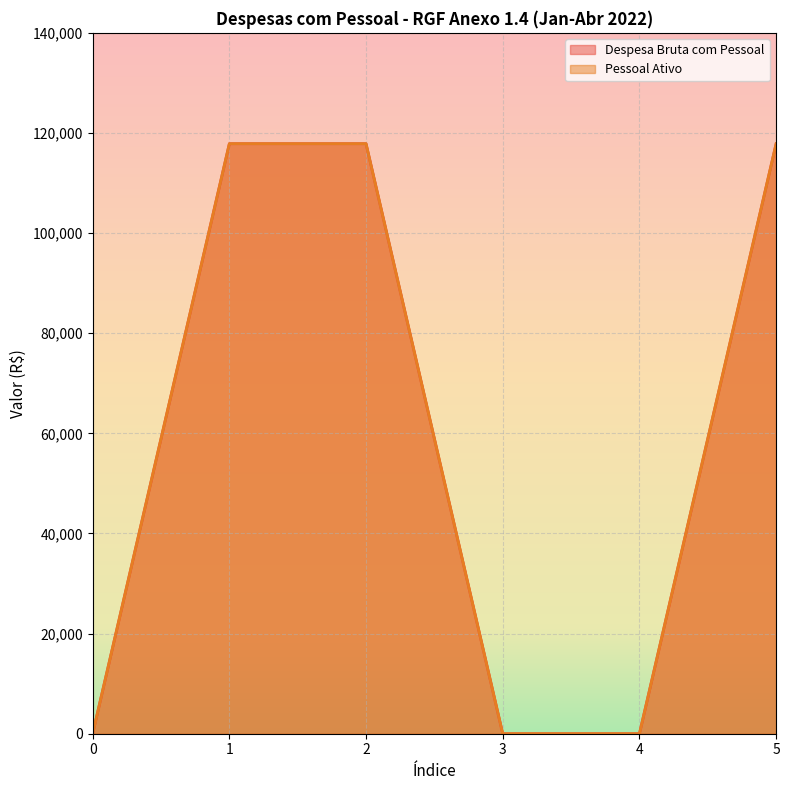

True or false: Despesa Bruta com Pessoal and Pessoal Ativo cross at least once.

False